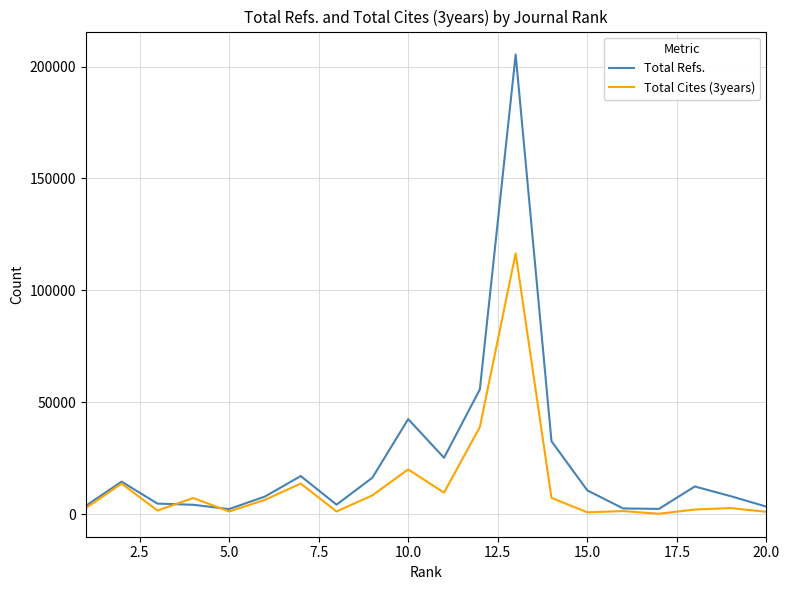

True or false: Total Refs. and Total Cites (3years) cross at least once.

True